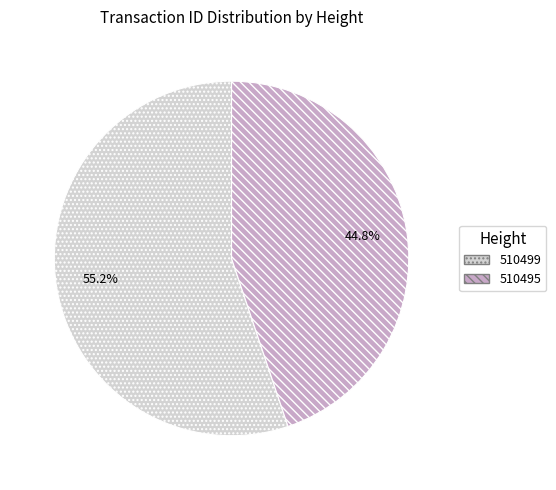

To the nearest percent, what portion does 510495 represent?

45%